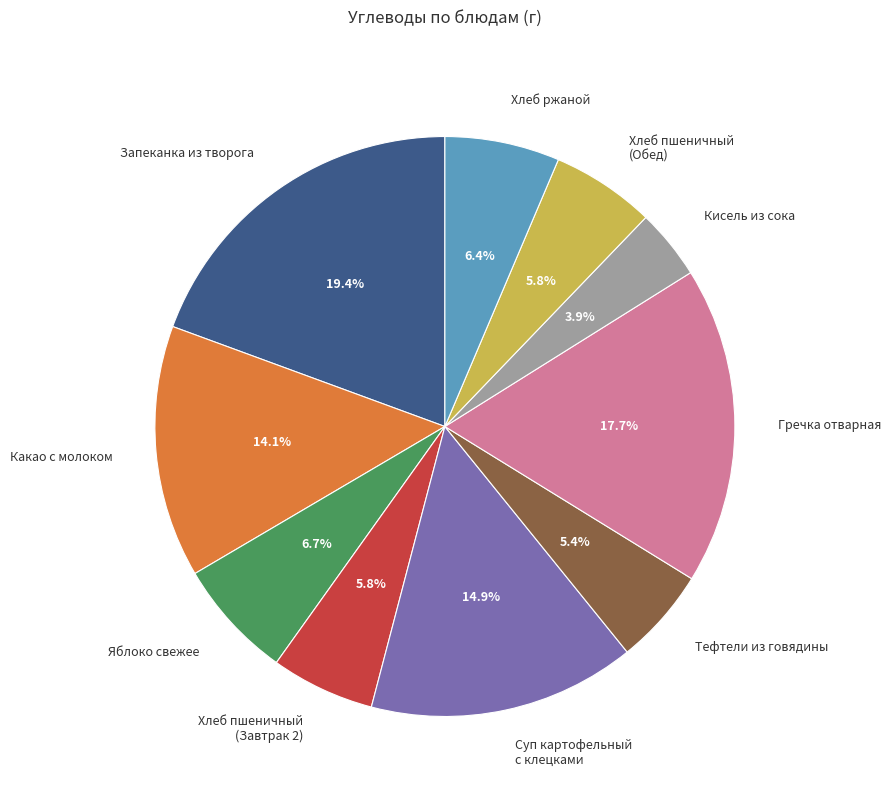

What percentage is NOT represented by Какао с молоком?

85.9%